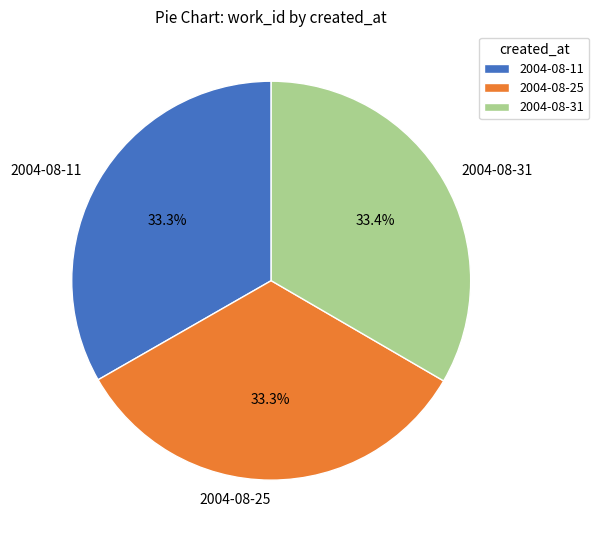

Is it true that 2004-08-25 is 33% of the pie?

True